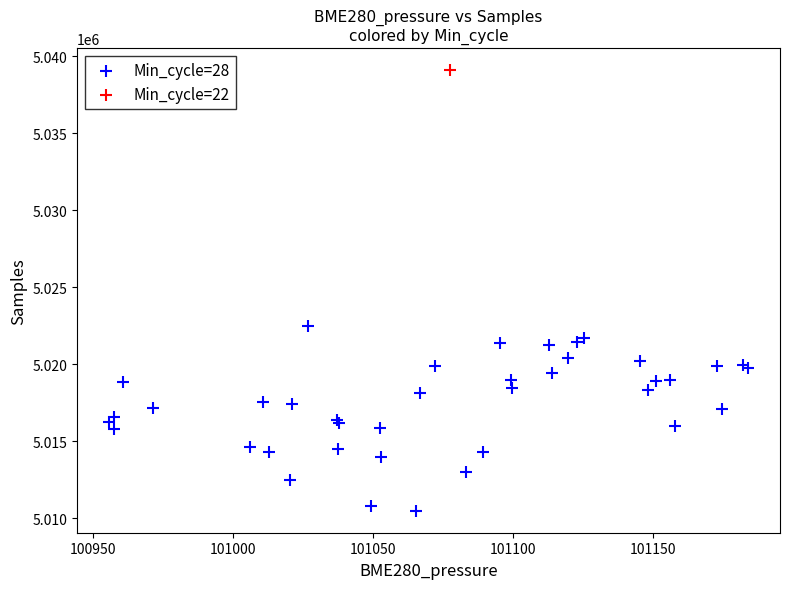

What are all the series names shown in the legend?

Min_cycle=28, Min_cycle=22